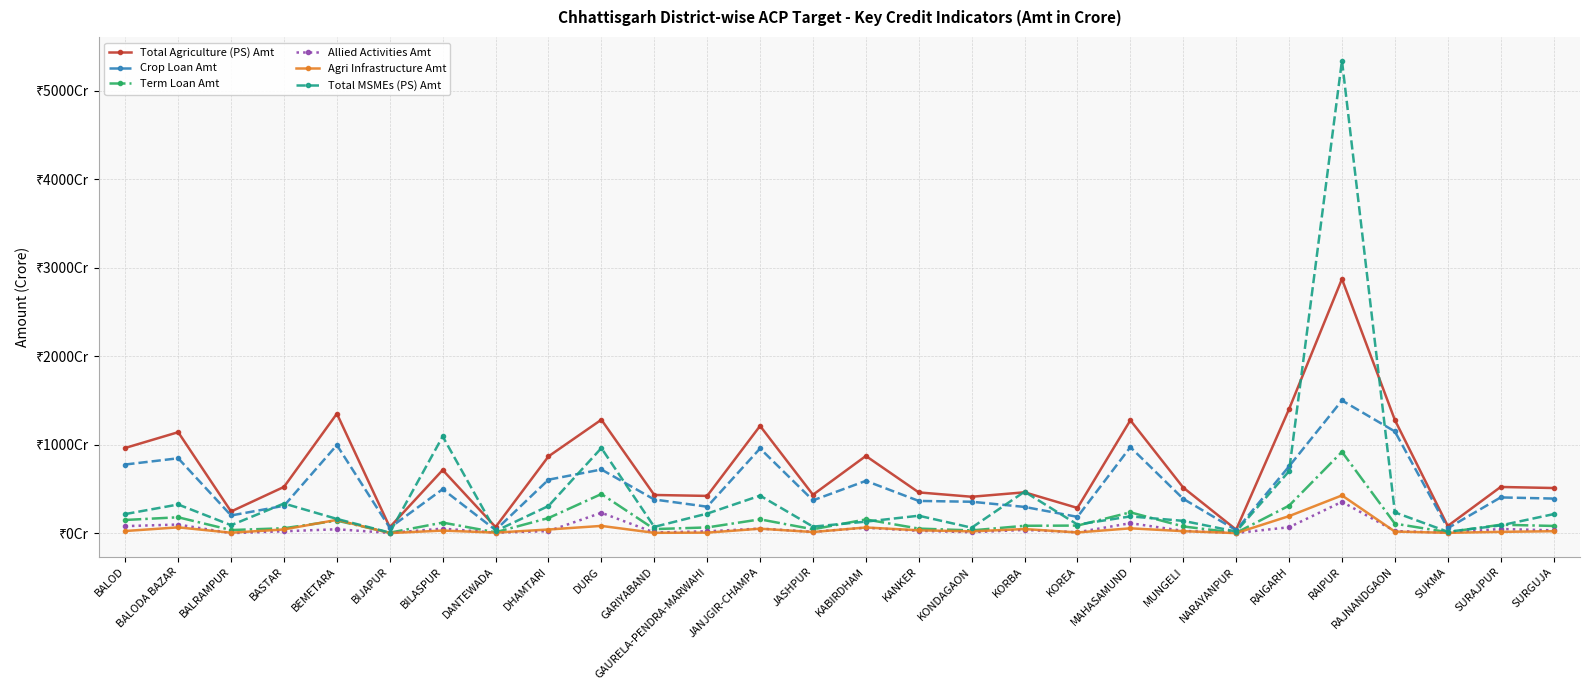

Does the chart display data point markers on the line(s)?

Yes